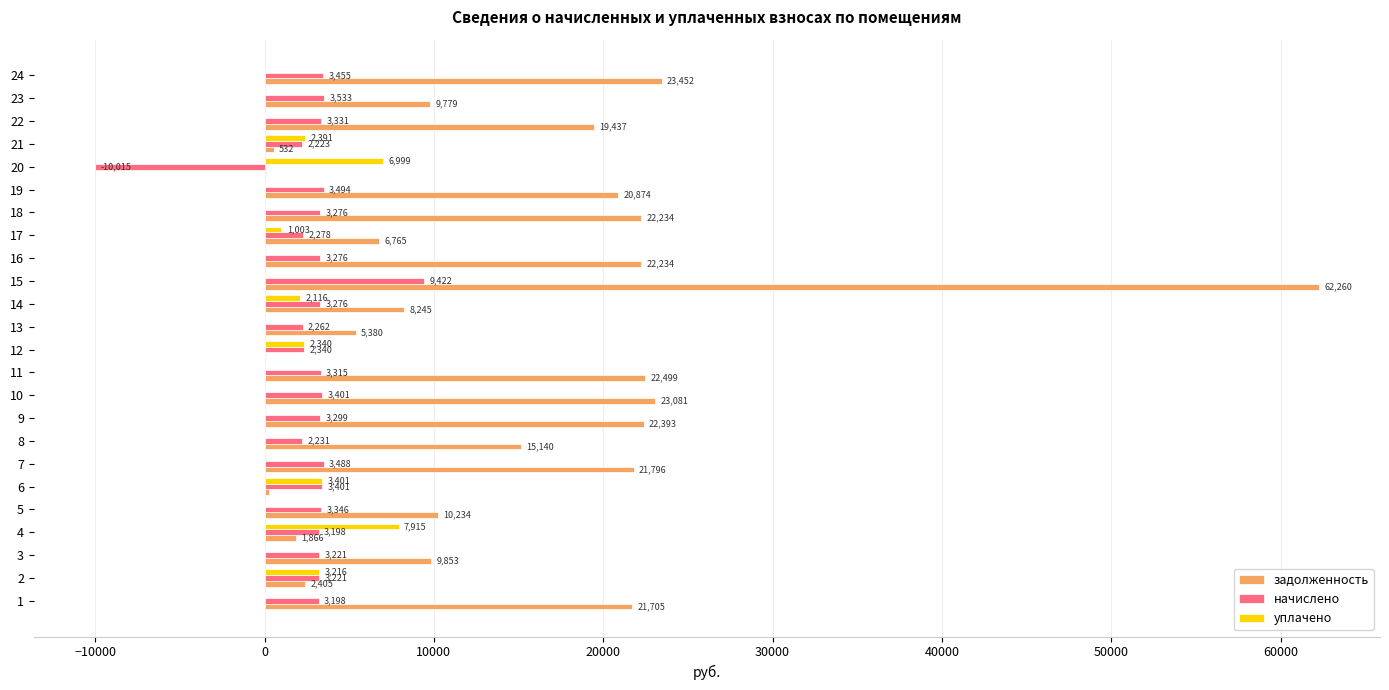

What is the sum of all уплачено values?

29587.0